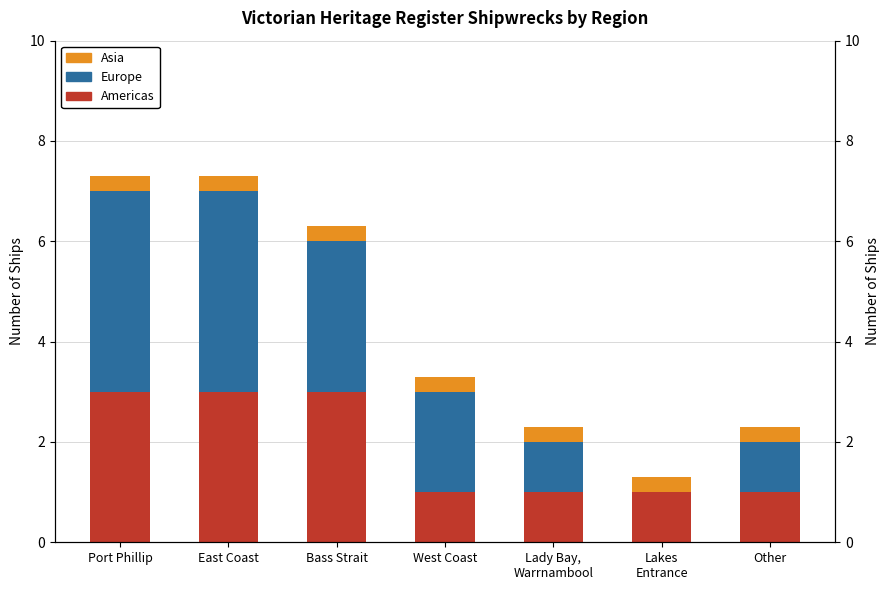

Reading left to right, transcribe all the data shown in this chart.

Americas: Port Phillip=3.0	East Coast=3.0	Bass Strait=3.0	West Coast=1.0	Lady Bay,
Warrnambool=1.0	Lakes
Entrance=1.0	Other=1.0
Europe: Port Phillip=4.0	East Coast=4.0	Bass Strait=3.0	West Coast=2.0	Lady Bay,
Warrnambool=1.0	Lakes
Entrance=0.0	Other=1.0
Asia: Port Phillip=0.3	East Coast=0.3	Bass Strait=0.3	West Coast=0.3	Lady Bay,
Warrnambool=0.3	Lakes
Entrance=0.3	Other=0.3